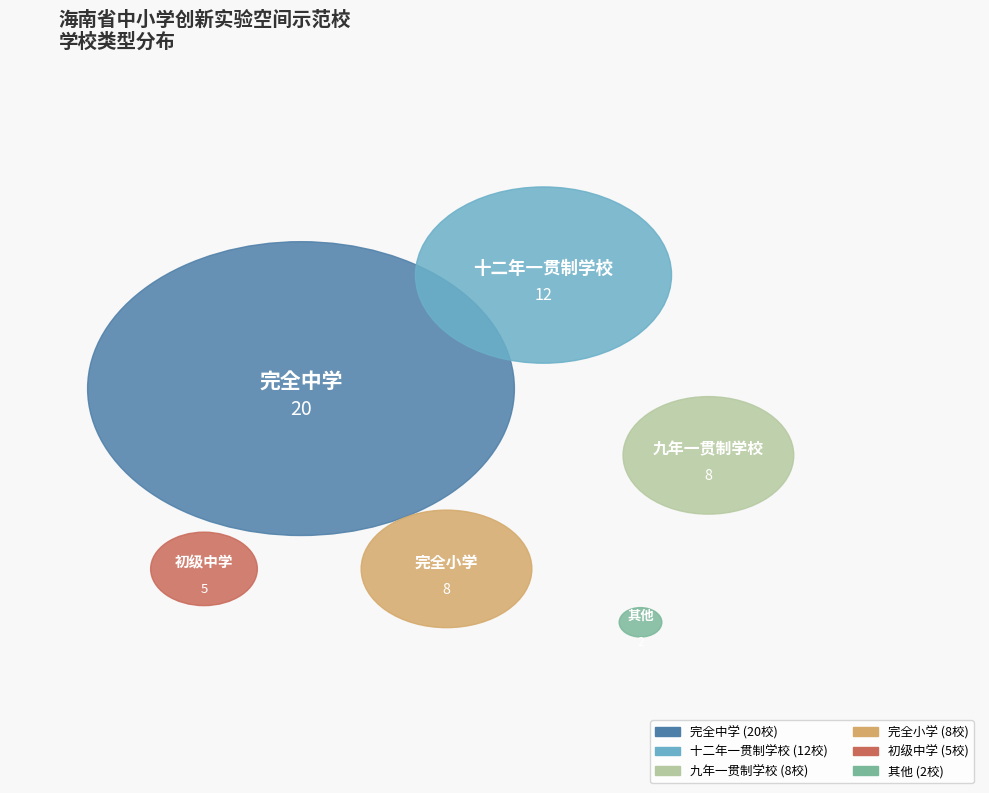

Which category has the biggest portion of the pie?

完全中学